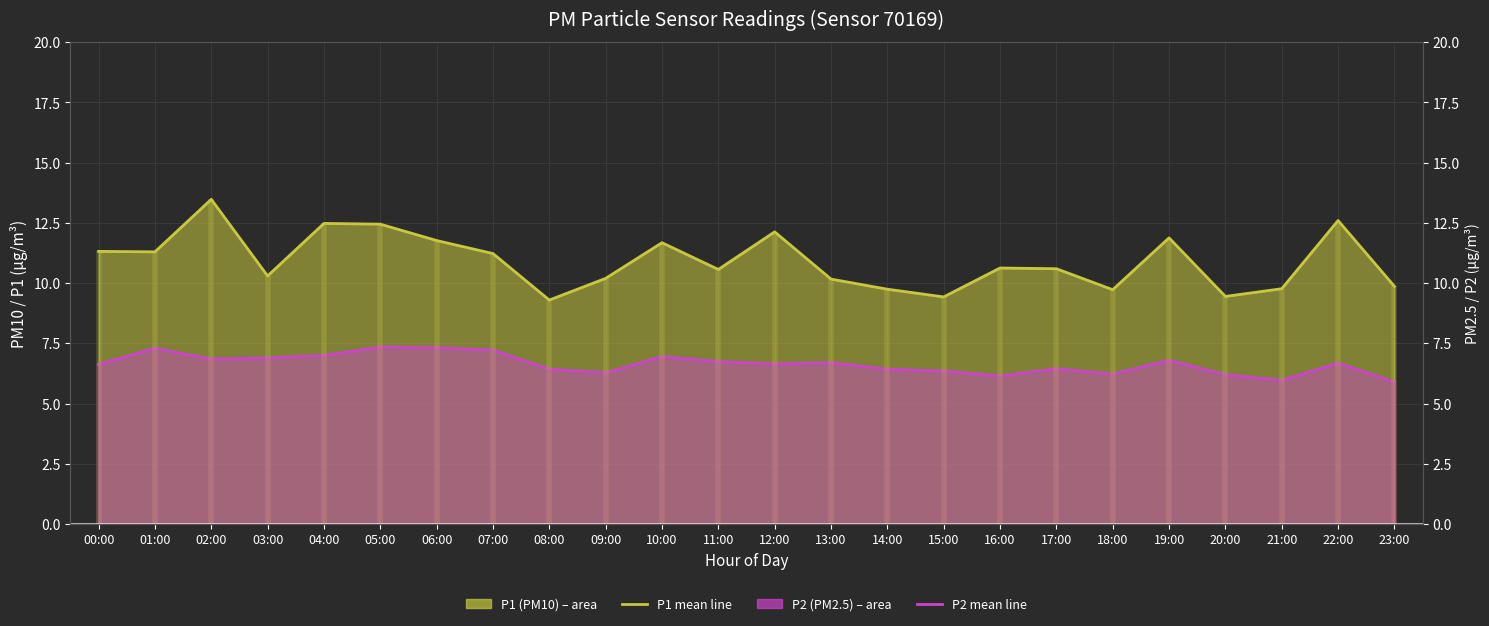

In P1 mean line, how many points are lower than both neighbors (excluding endpoints)?

7